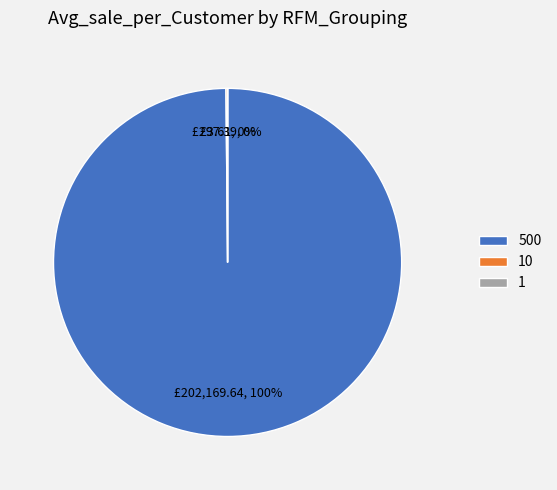

What is the largest slice in the pie chart?

500